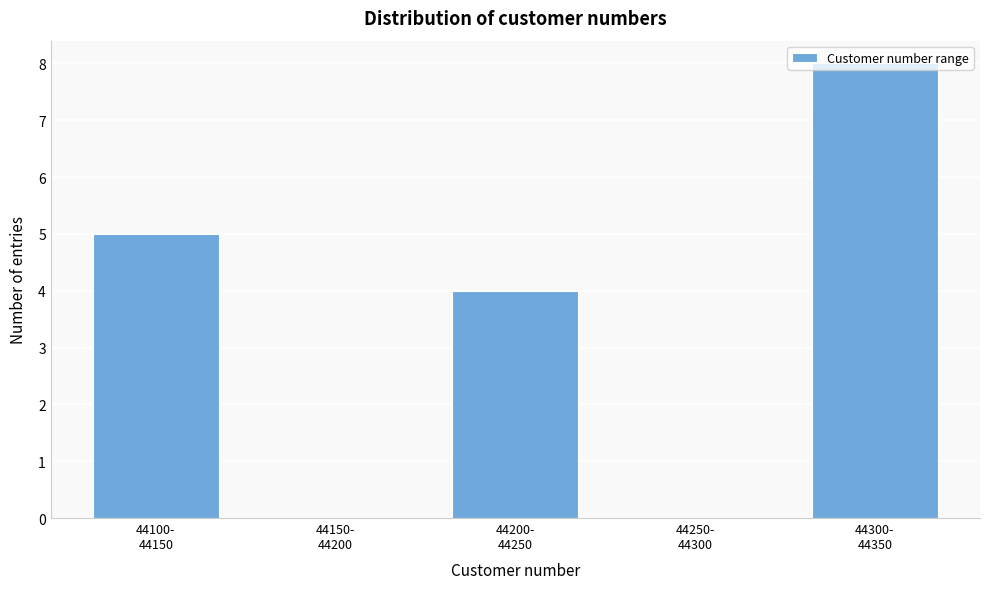

What is the greatest value displayed?

8